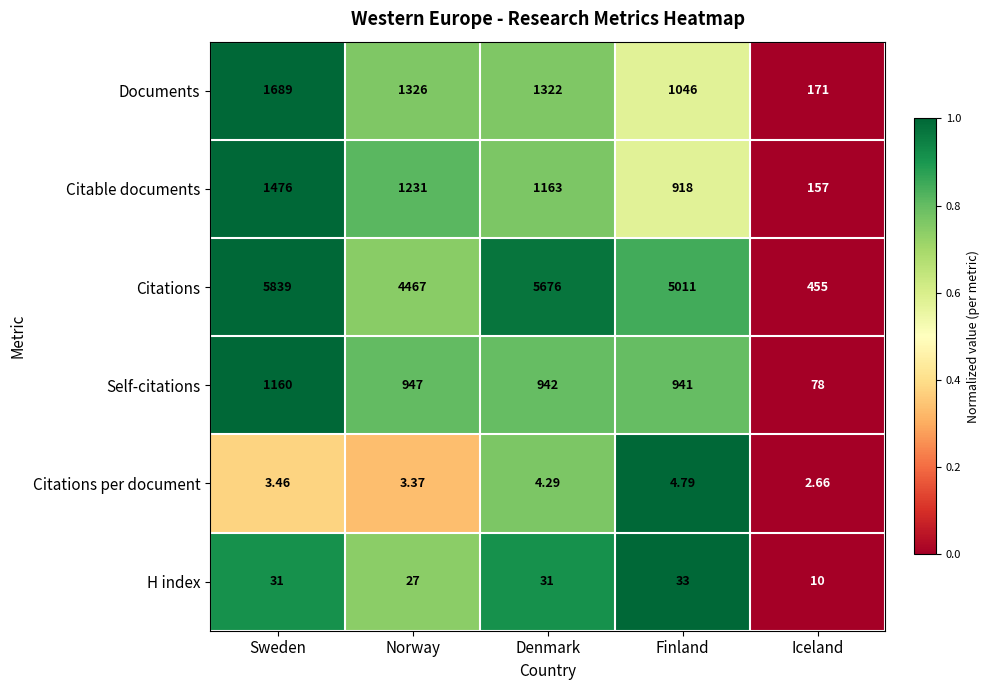

Rank the series at Denmark from lowest to highest value.

Citations per document, H index, Self-citations, Citable documents, Documents, Citations